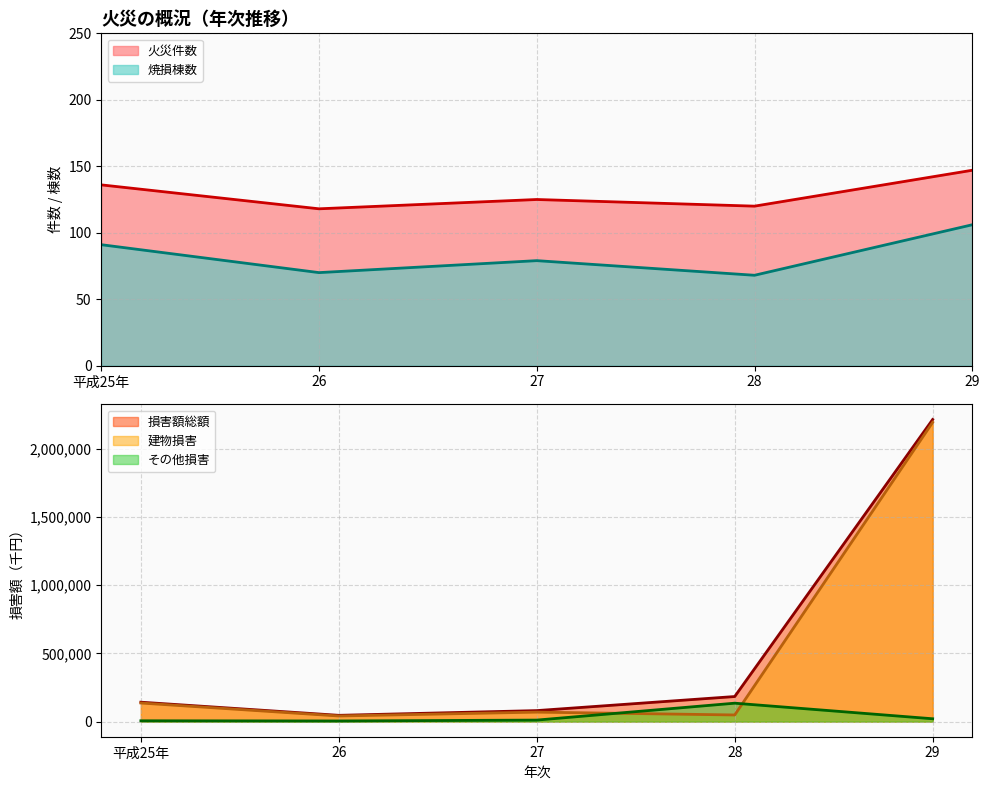

Is the value of その他損害 at 28 greater than the value of 損害額総額 at 26?

Yes